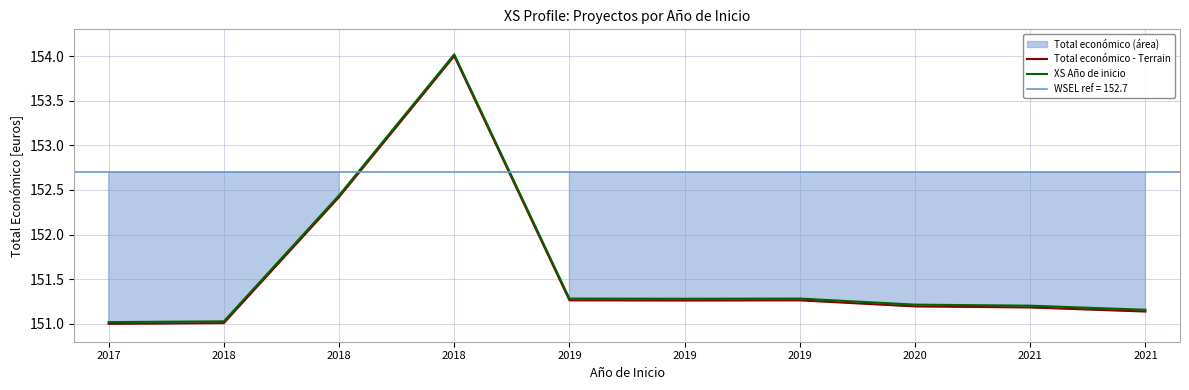

Where is the first local maximum for XS Año de inicio?

2018